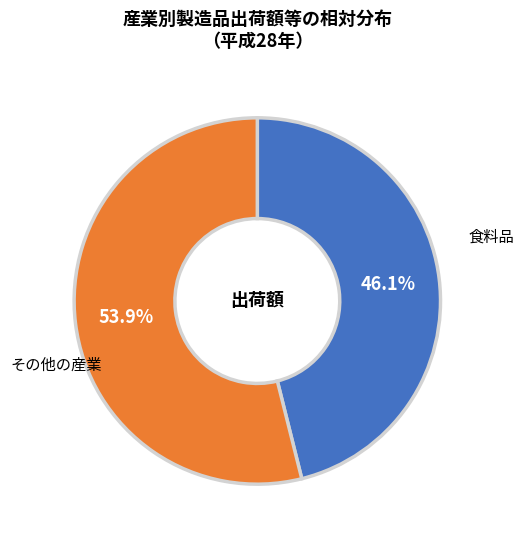

Does any single category account for the majority?

Yes